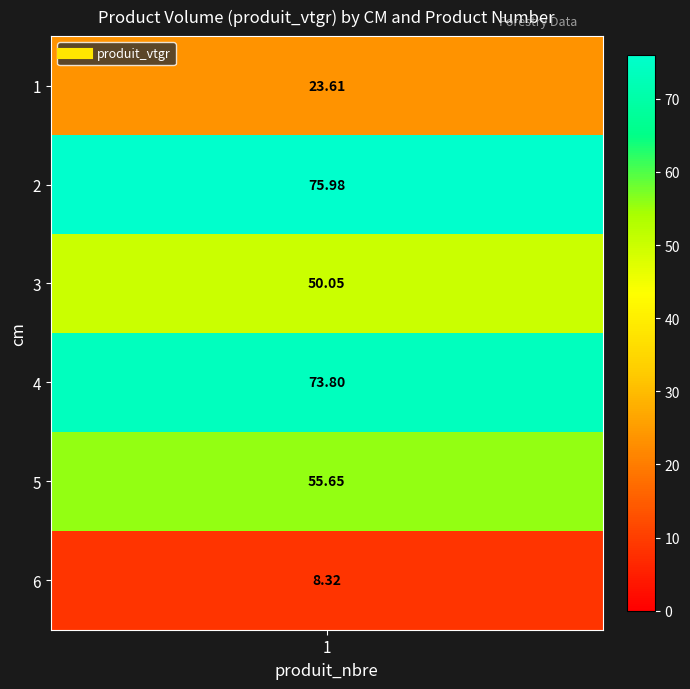

Reading right to left, what are all the values shown in this chart?

8.3	55.7	73.8	50.0	76.0	23.6